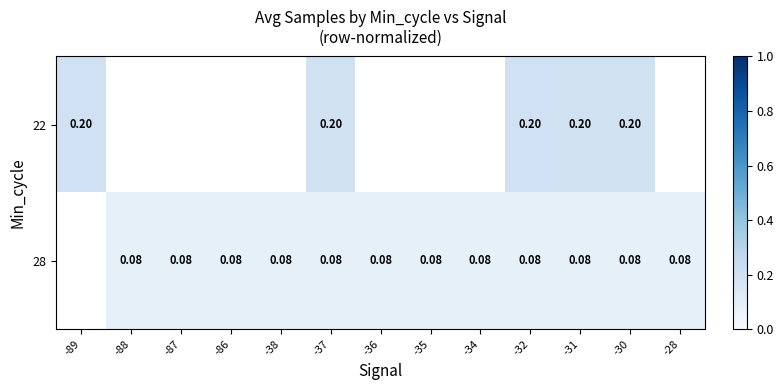

Is it true that 28 equals 0.1 at -35?

True